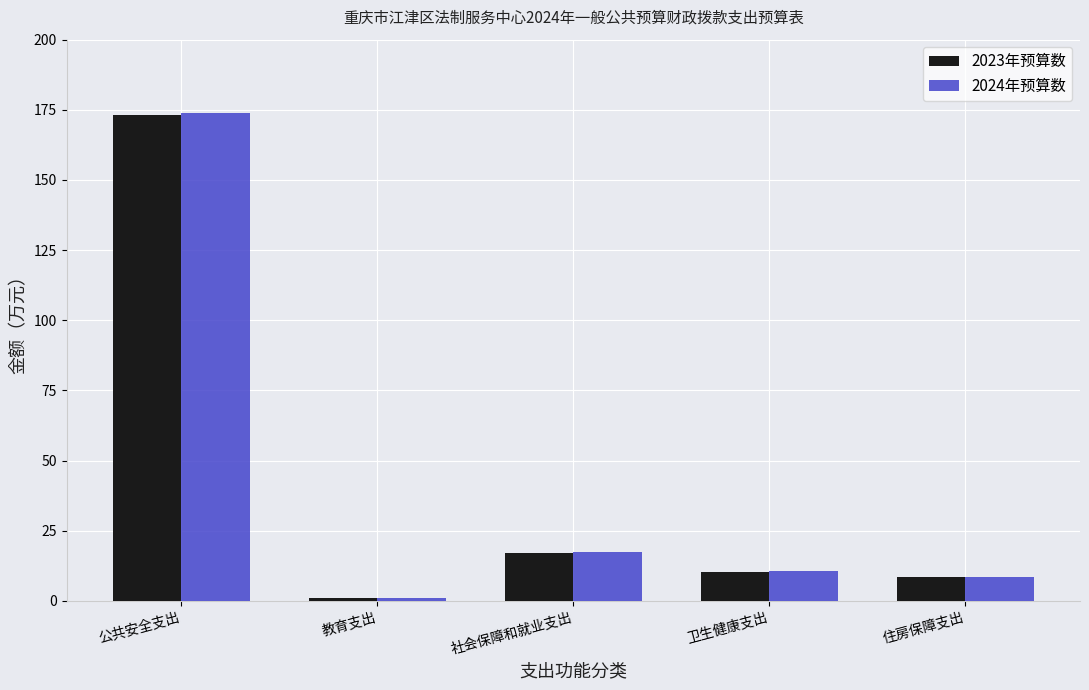

Which series has the widest spread of values?

2024年预算数